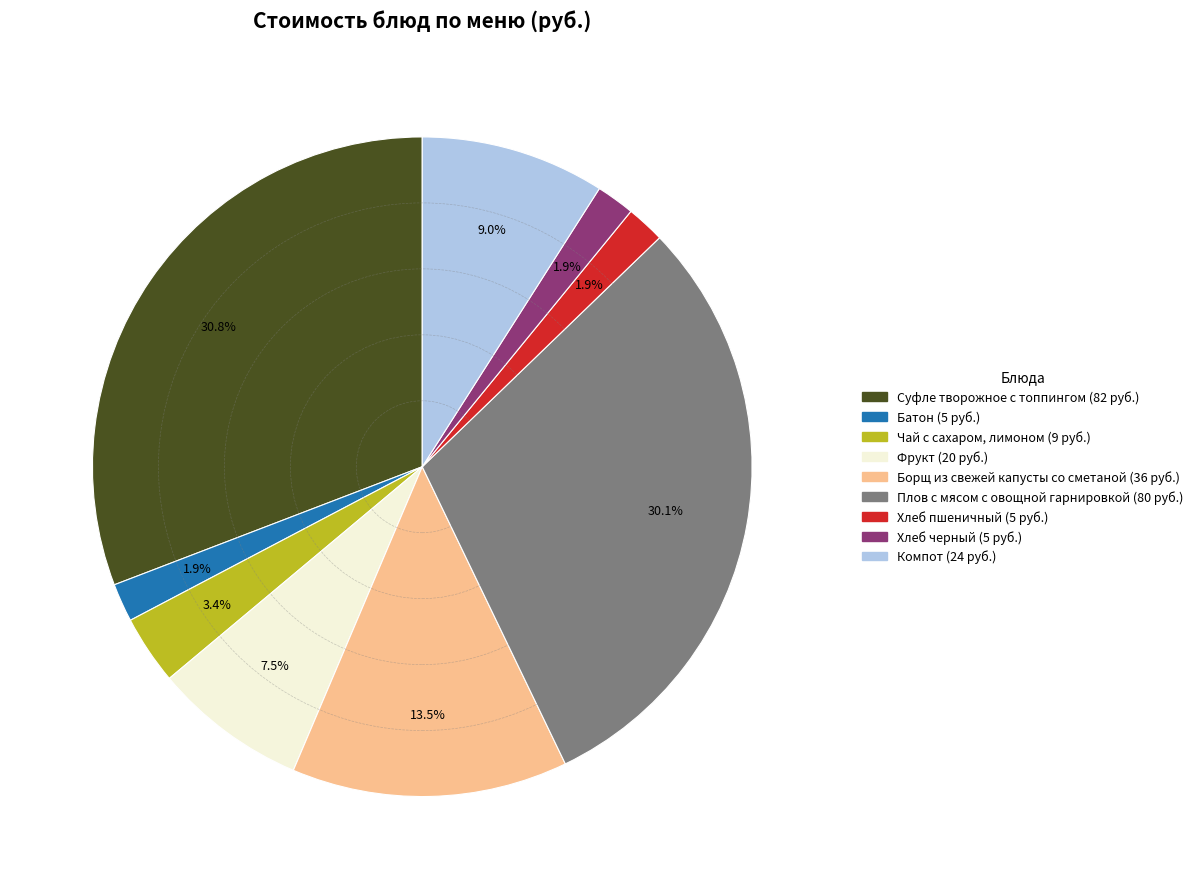

True or false: Компот accounts for 22% of the total.

False